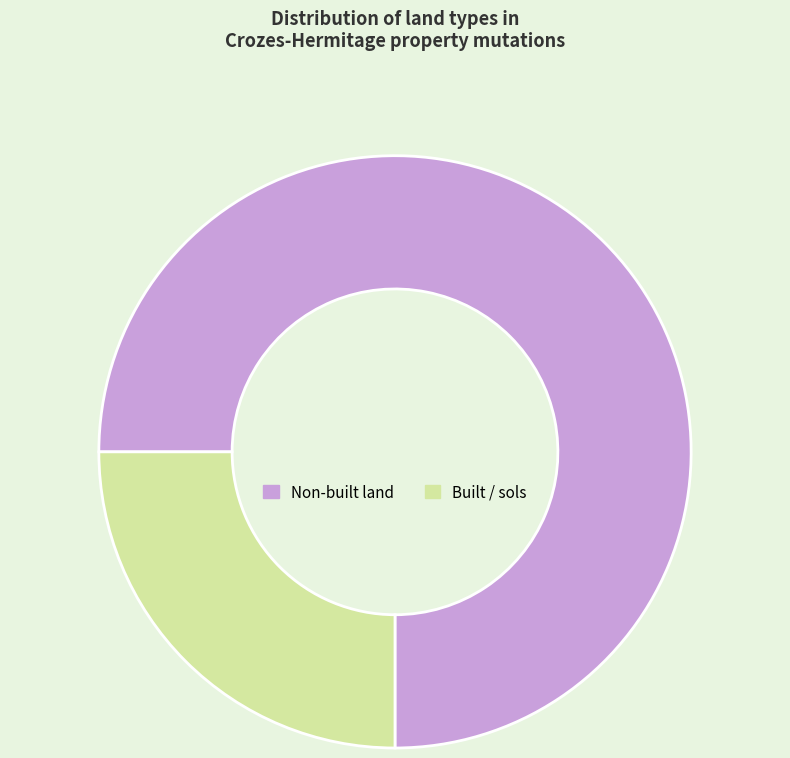

Combined, do Built / sols and Non-built land account for over 50%?

Yes